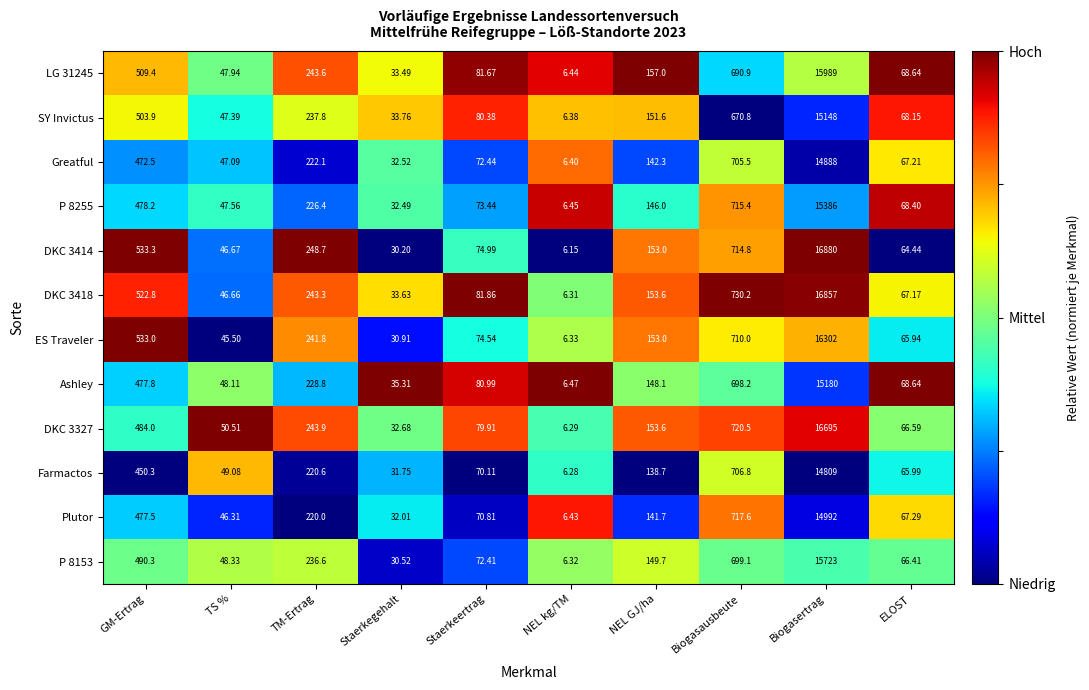

What is the spread (max minus min) of values at ELOST?

4.2